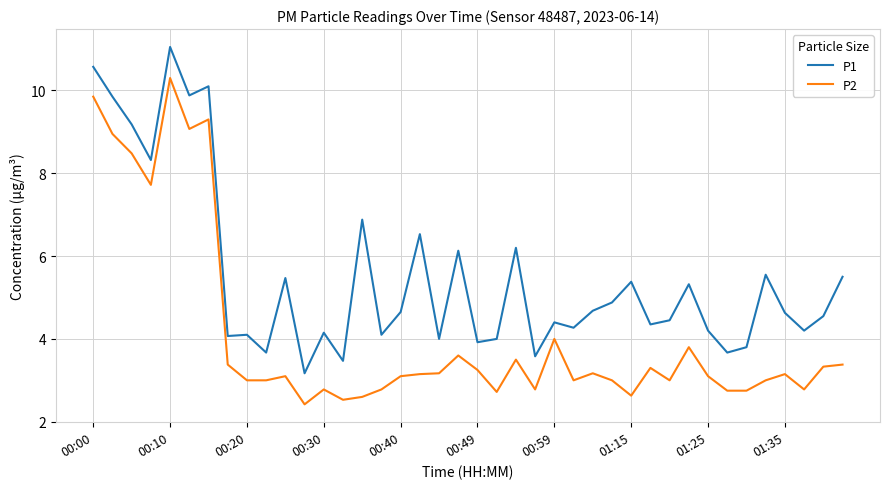

How many categories are shown in the chart?

40